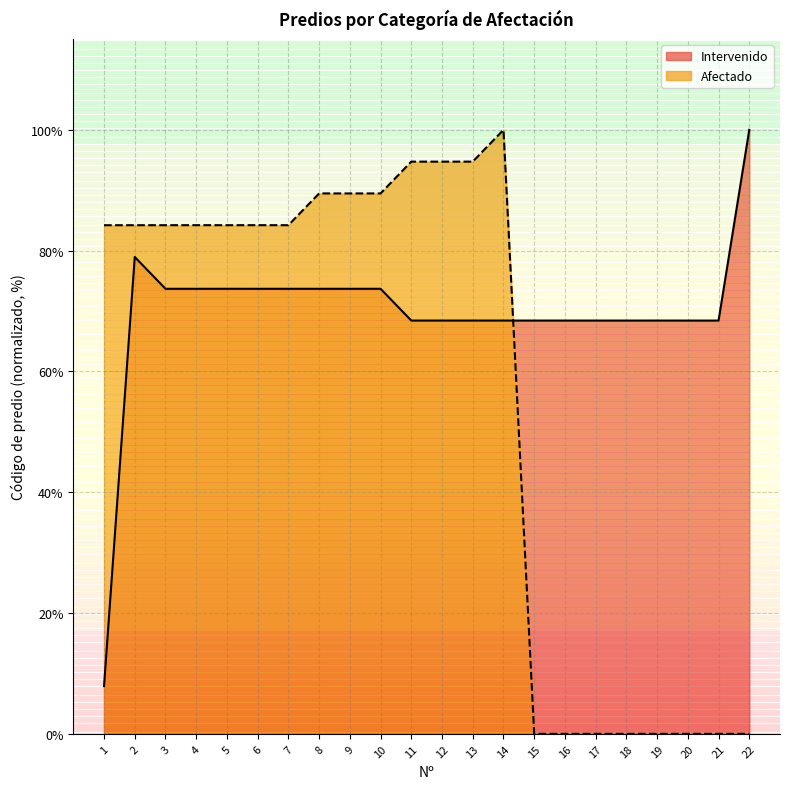

The Afectado series shows 84.2 at 4. True or false?

True